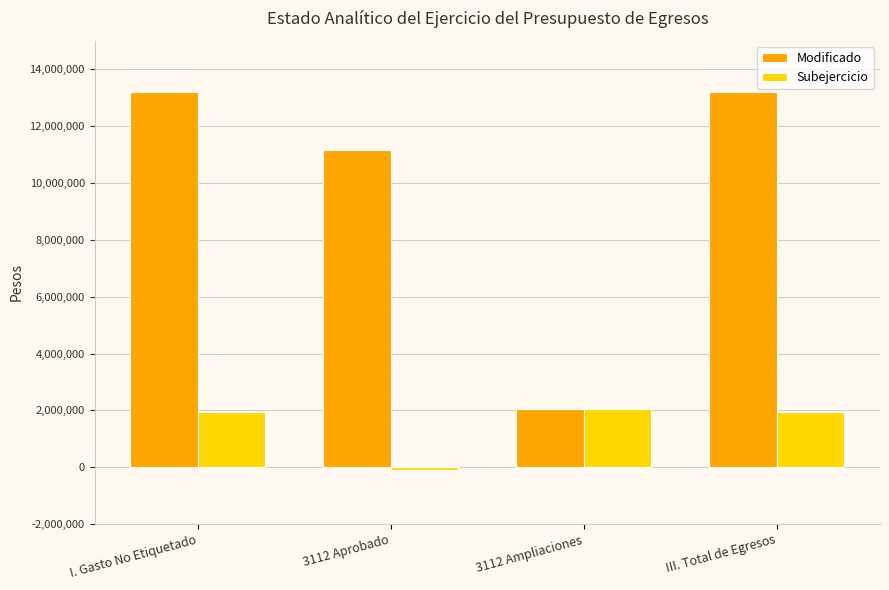

How many groups of bars are there?

4